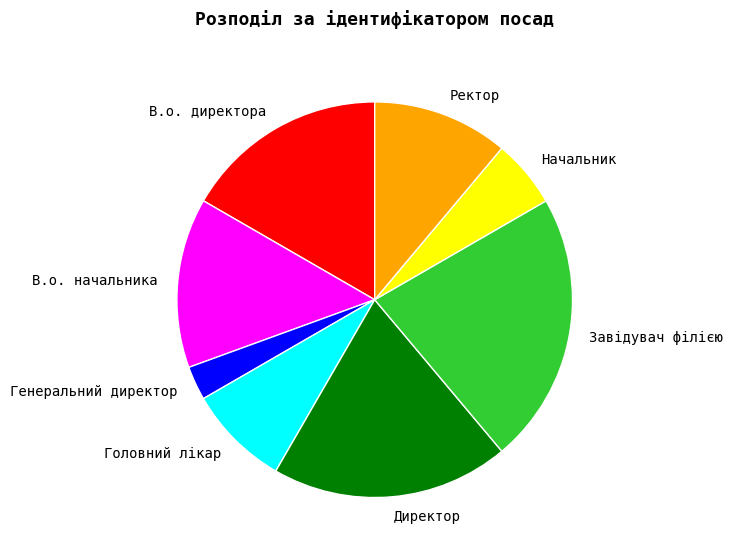

Does Начальник account for over 50% of the chart?

No